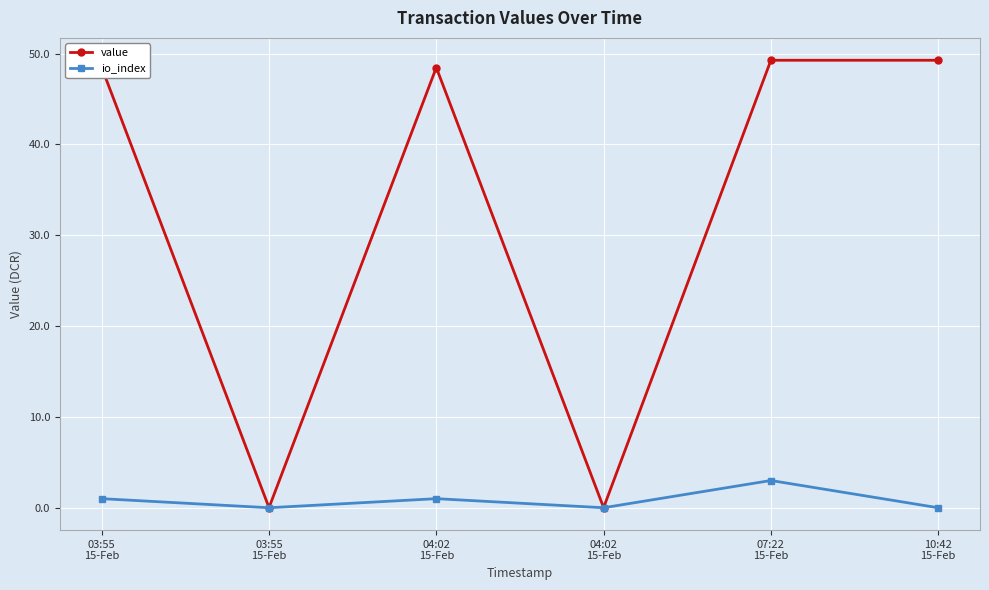

In value, how many points are lower than both neighbors (excluding endpoints)?

2